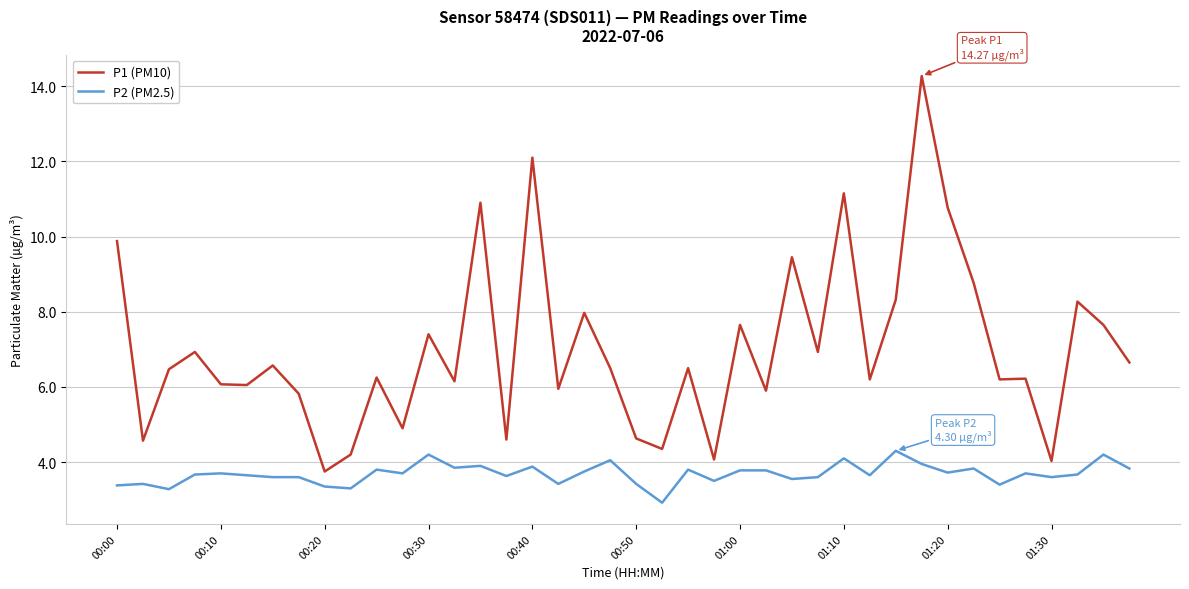

What is the sum of all P1 (PM10) values?

281.0